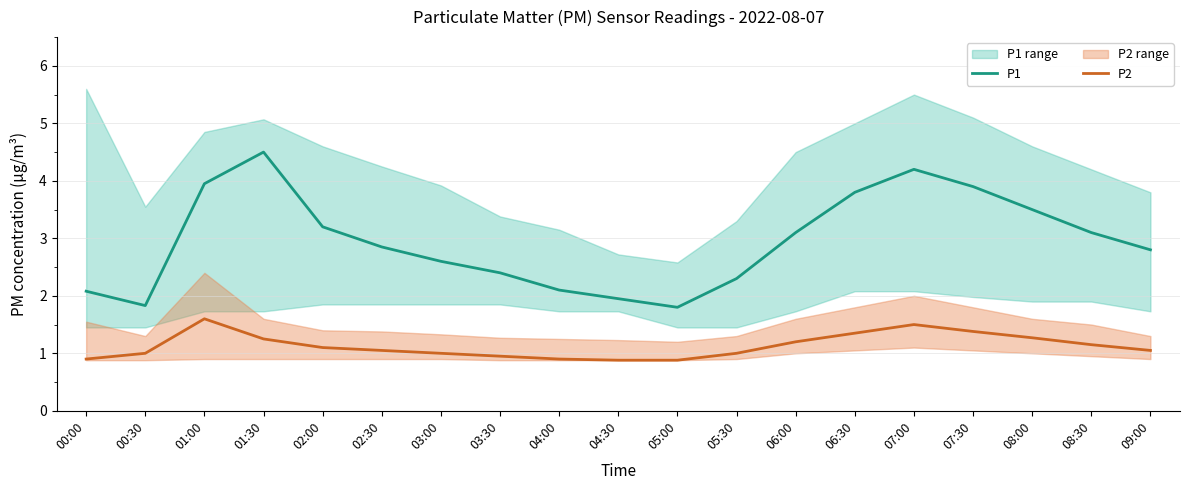

True or false: P2 has more than 0 points higher than both neighbors.

True